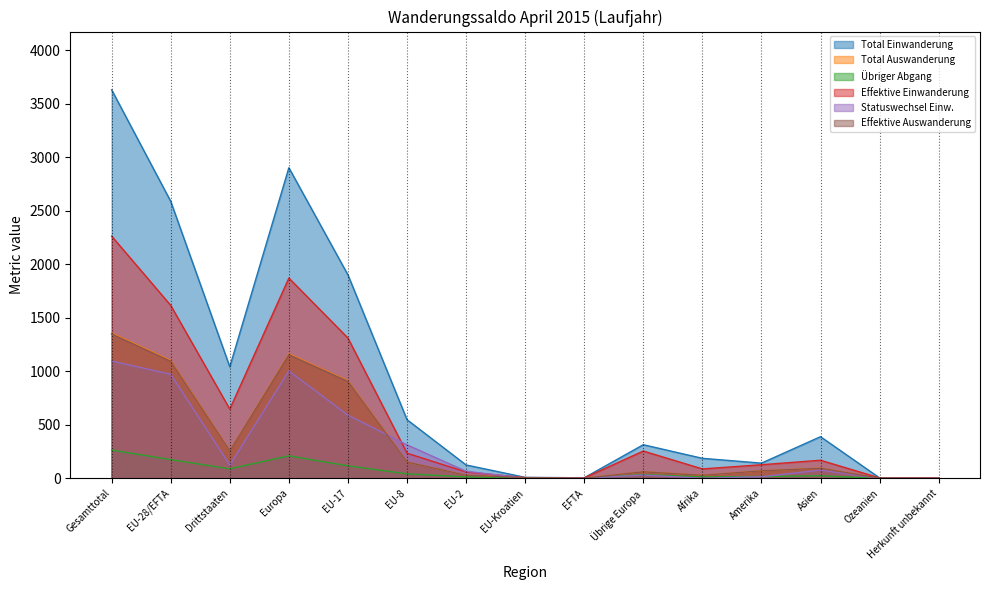

At which category does Effektive Auswanderung reach its first local valley?

Drittstaaten